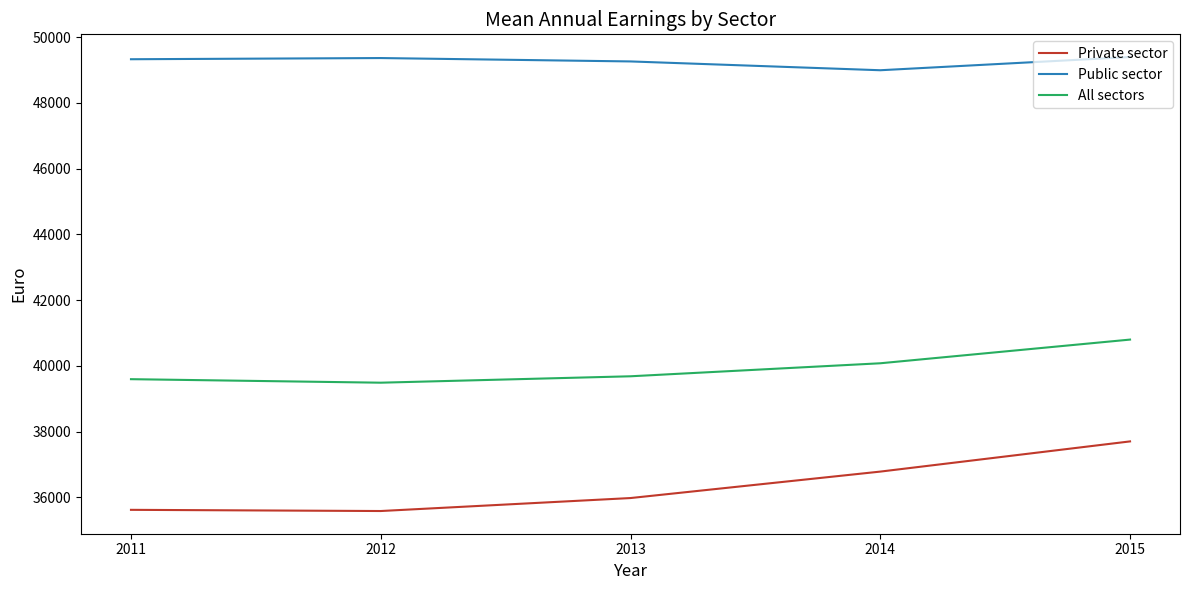

True or false: Public sector and Private sector intersect in this chart.

False